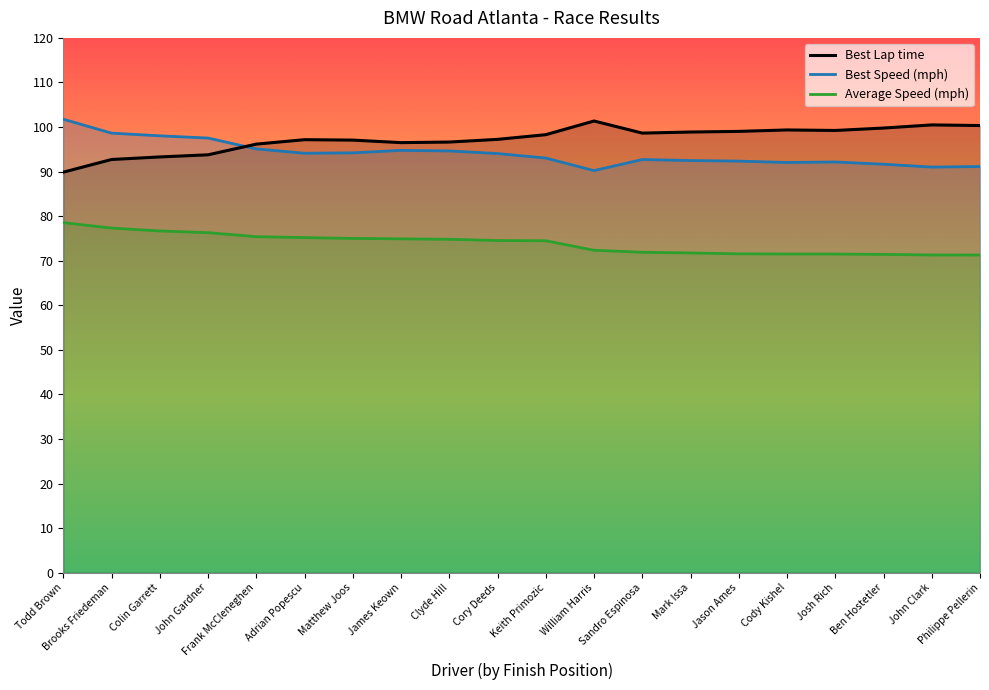

What is the value of the Best Speed point at the 16th from the left?

92.0